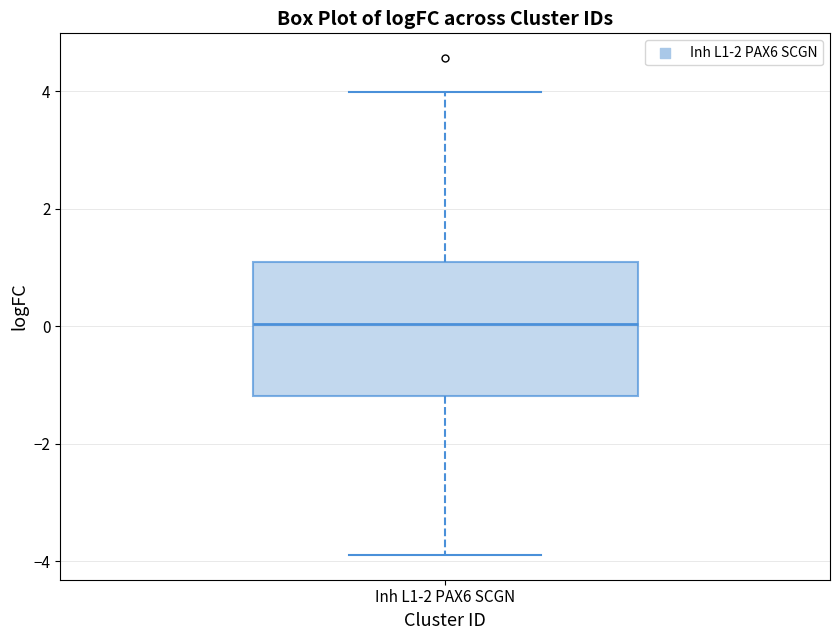

Transcribe this box plot: give where the median line is, the range the box spans, and where the two whiskers end, as read against the y-axis. The values are not printed on the chart, so give them approximately, as read against the axis.

median 0.0, box -1.2 to 1.0, whiskers -3.8 to 4.0